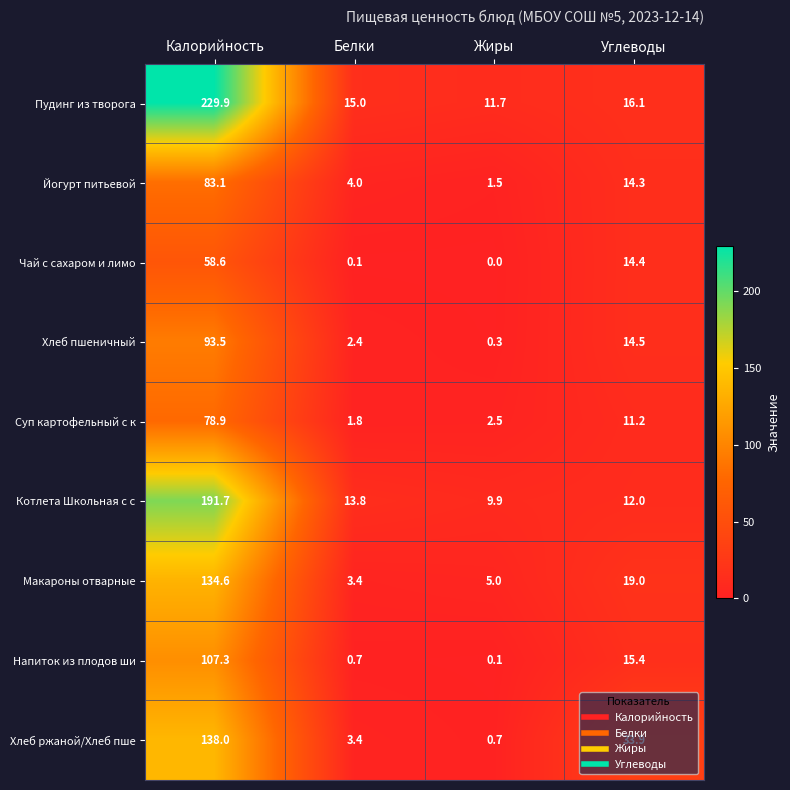

Rank the series by their maximum value, from lowest to highest.

Чай с сахаром и лимо, Суп картофельный с к, Йогурт питьевой, Хлеб пшеничный, Напиток из плодов ши, Макароны отварные, Хлеб ржаной/Хлеб пше, Котлета Школьная с с, Пудинг из творога